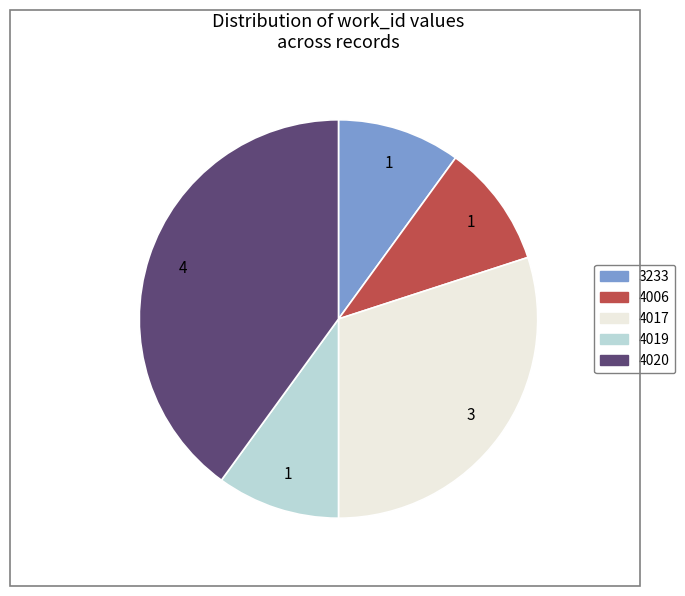

Is it true that 4017 is 21% of the pie?

False